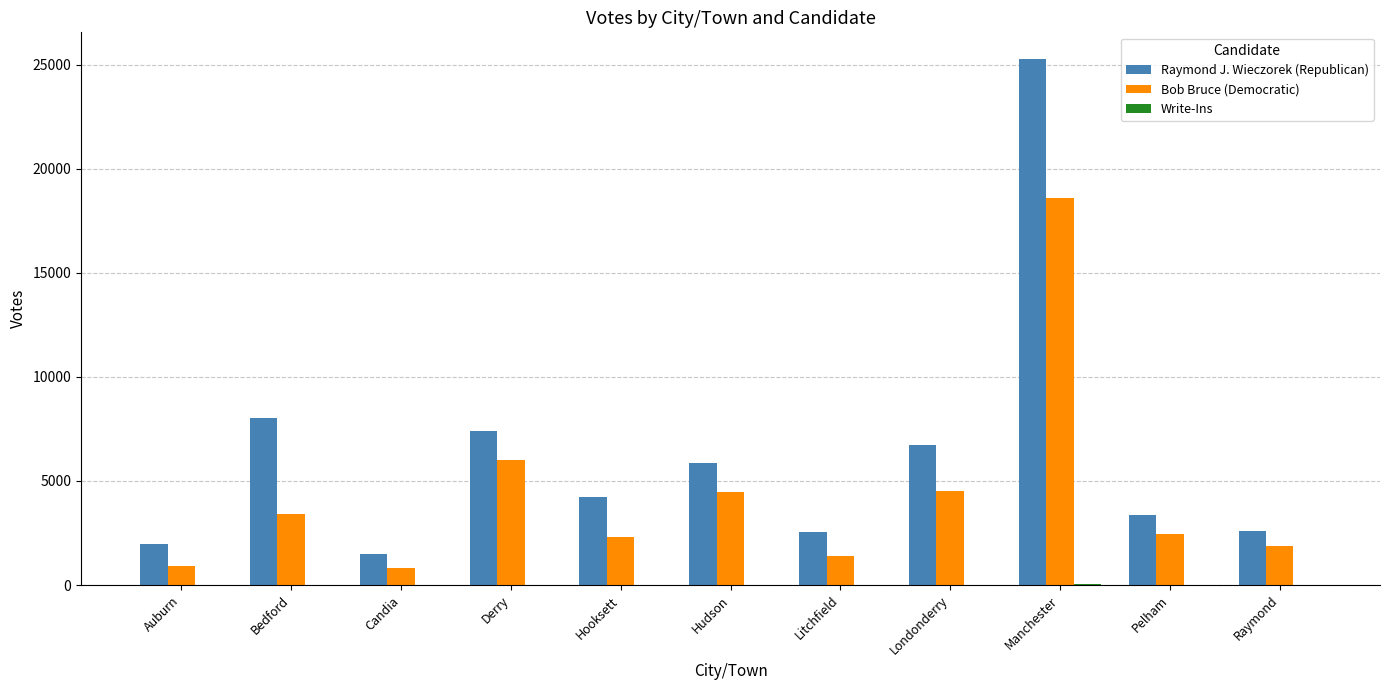

What is the total value across all series at Hooksett?

6556